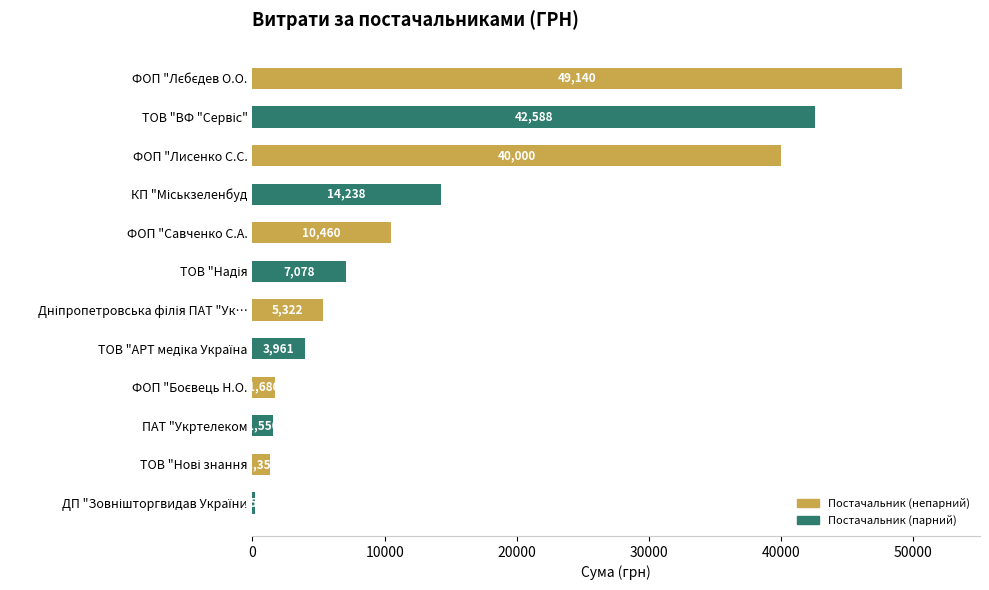

Is it true that the value at ПАТ "Укртелеком is 1549.8?

True